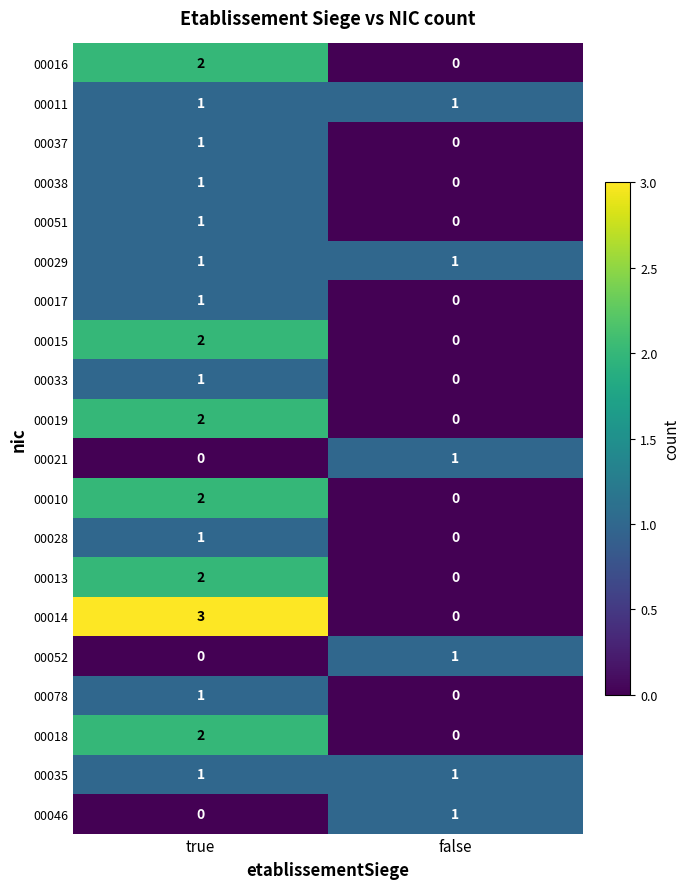

How many data points does each series have?

2